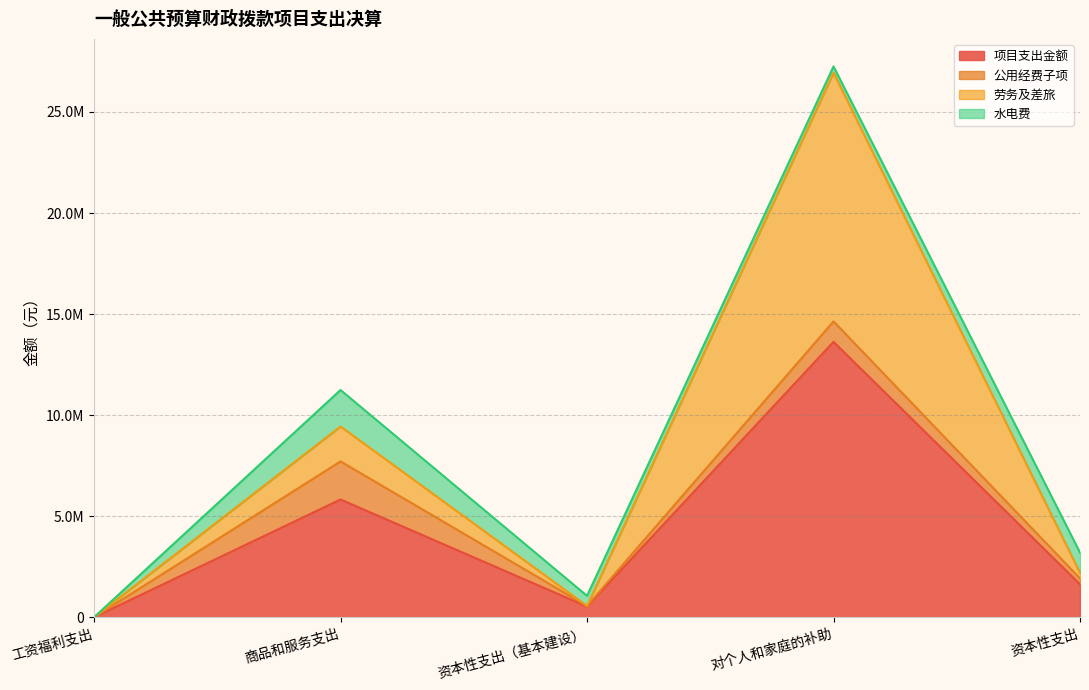

The value of 公用经费子项 at 对个人和家庭的补助 is 1521529.7. True or false?

False